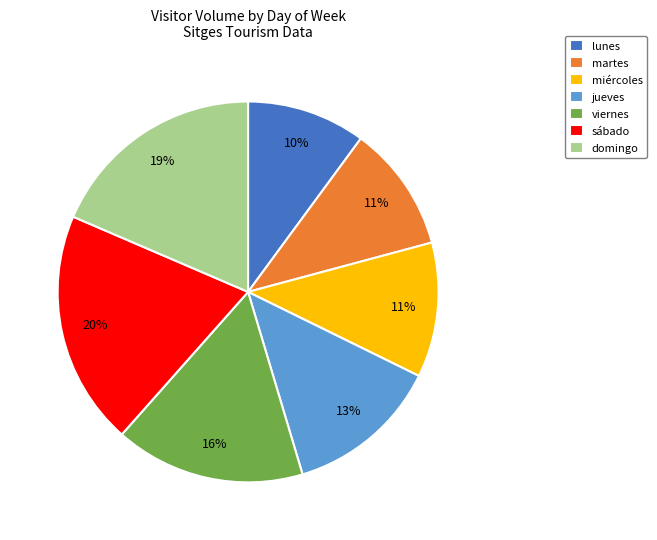

Do jueves and miércoles together represent more than half of the pie?

No